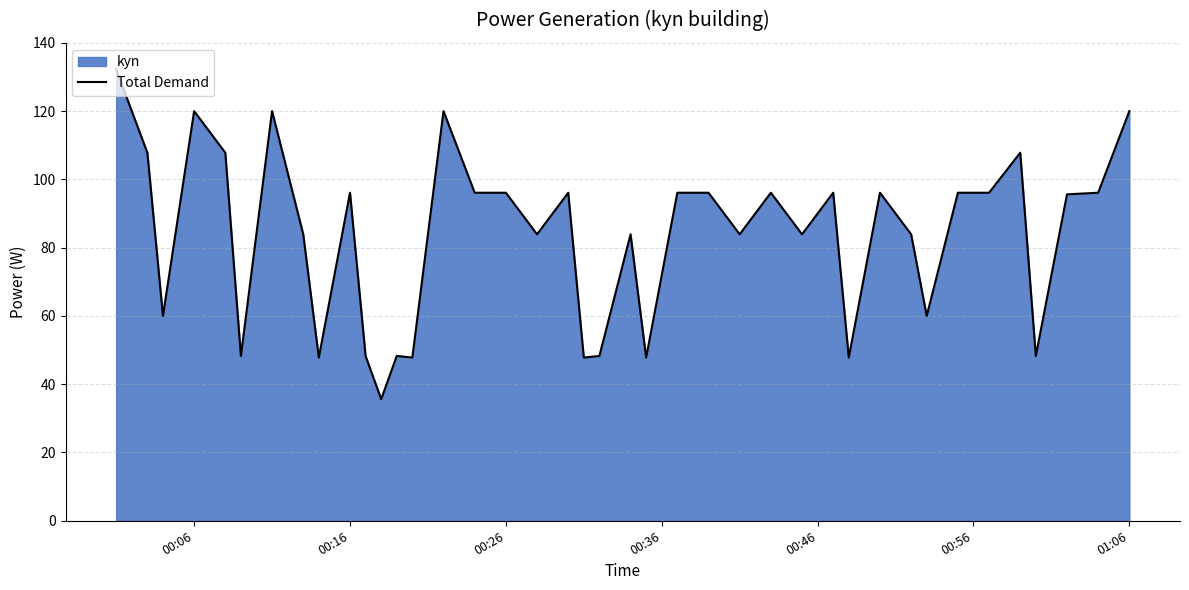

What is the sum of all values?

3323.8